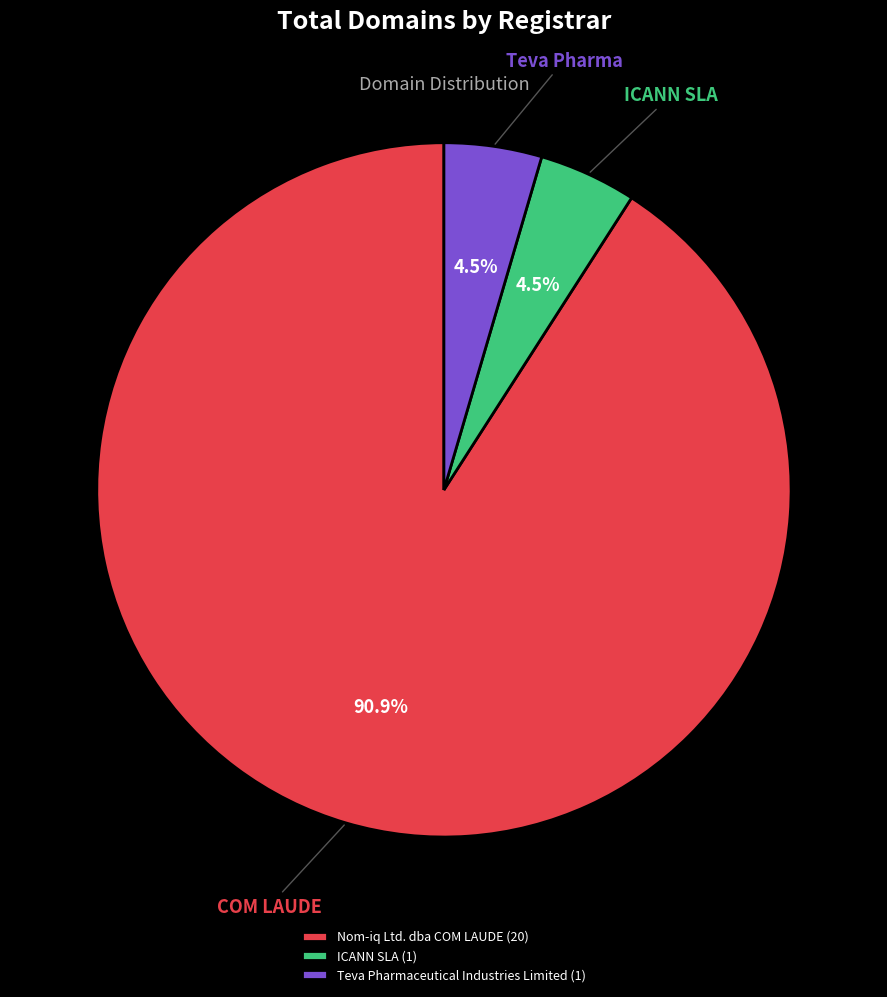

Is there a majority slice in this chart?

Yes